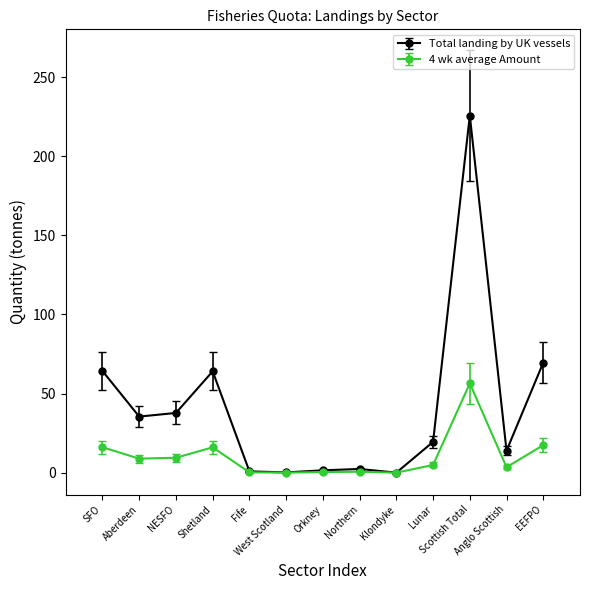

List the series in order of their peak value, lowest first.

4 wk average Amount, Total landing by UK vessels